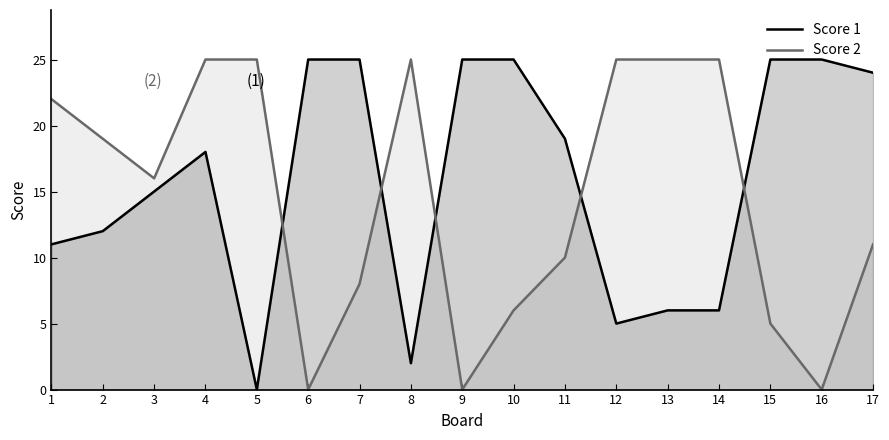

Reading left to right, transcribe all the data shown in this chart.

Score 1: 1=11	2=12	3=15	4=18	5=0	6=25	7=25	8=2	9=25	10=25	11=19	12=5	13=6	14=6	15=25	16=25	17=24
Score 2: 1=22	2=19	3=16	4=25	5=25	6=0	7=8	8=25	9=0	10=6	11=10	12=25	13=25	14=25	15=5	16=0	17=11